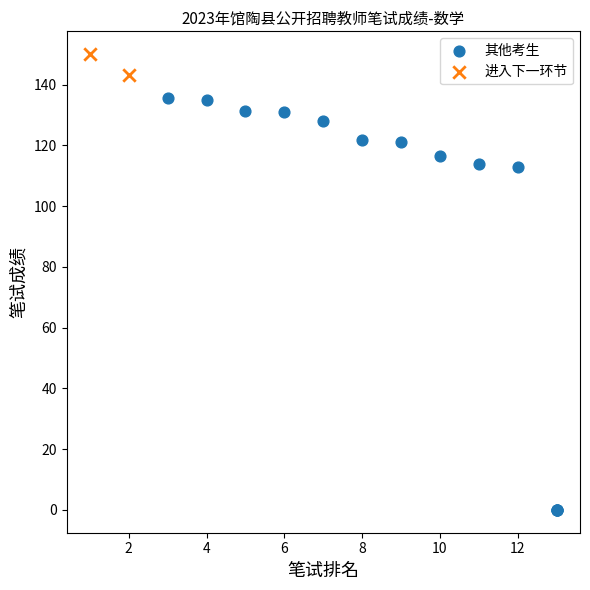

What are all the series names shown in the legend?

其他考生, 进入下一环节